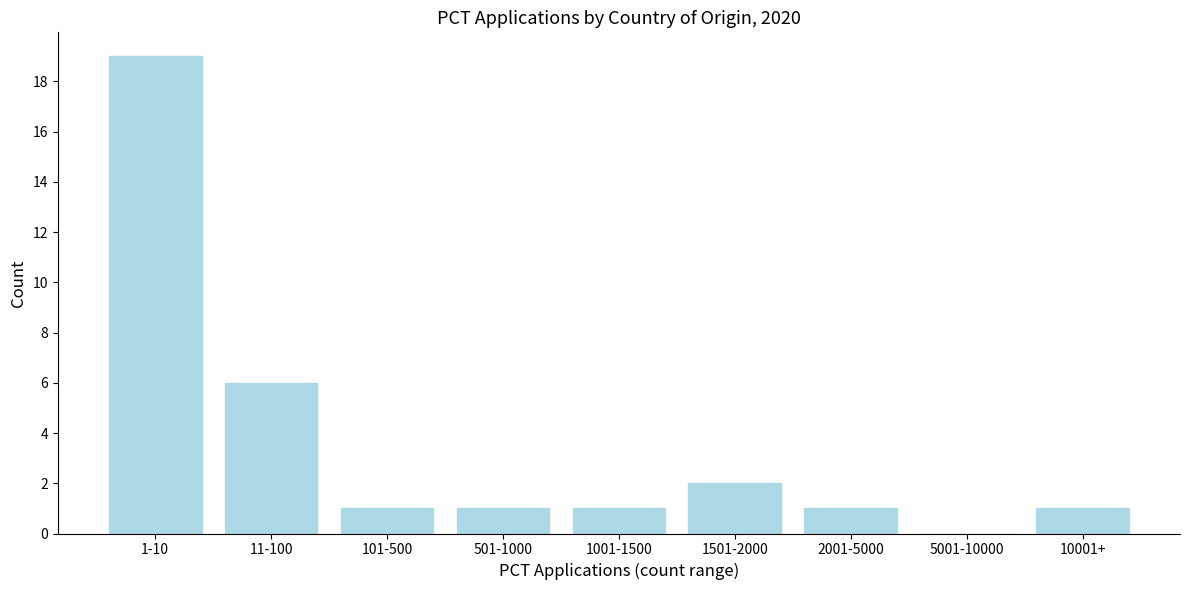

Reading left to right, transcribe all the data shown in this chart.

1-10=19	11-100=6	101-500=1	501-1000=1	1001-1500=1	1501-2000=2	2001-5000=1	5001-10000=0	10001+=1